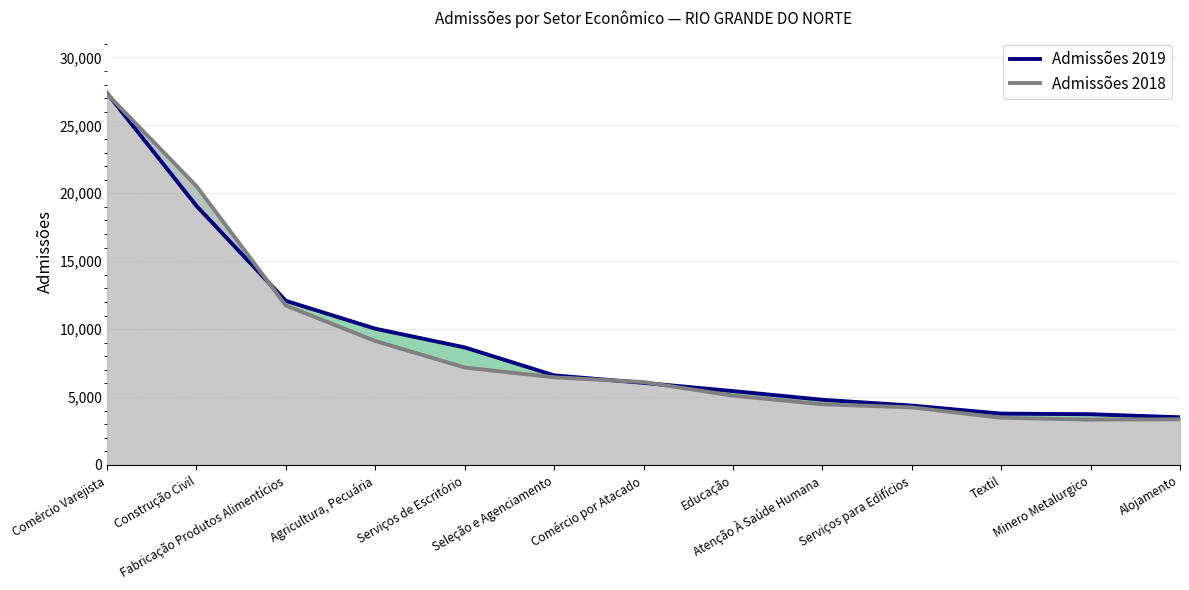

Is it true that Admissões 2019 equals 3780 at Textil?

True